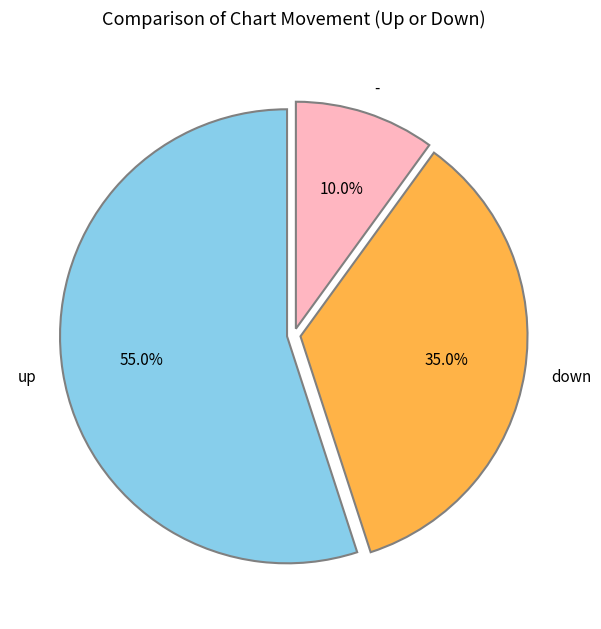

What percentage is the up slice, to the nearest percent?

55%